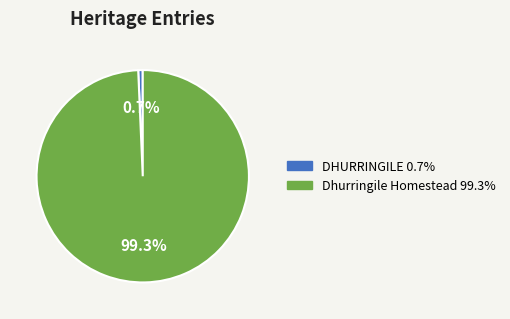

Combined, do Dhurringile Homestead and DHURRINGILE account for over 50%?

Yes